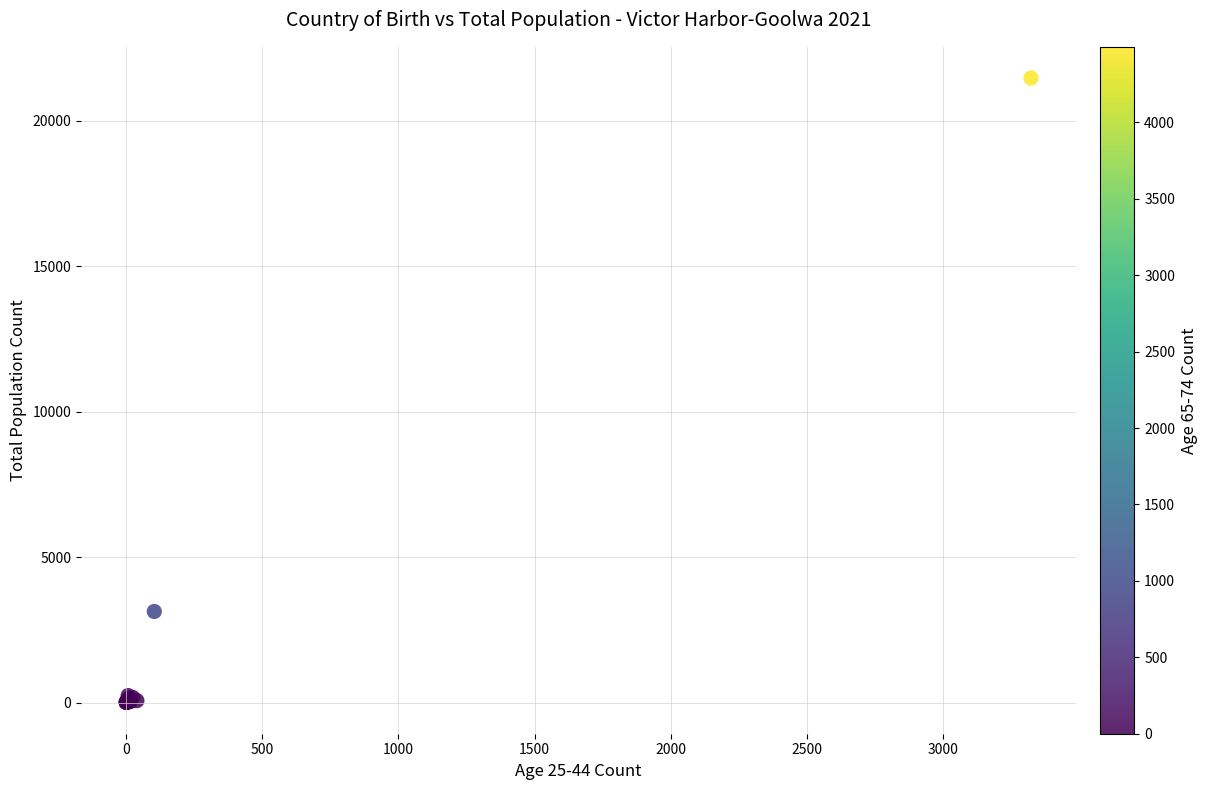

What Y value in the scatter plot is closest to 10742?

3139